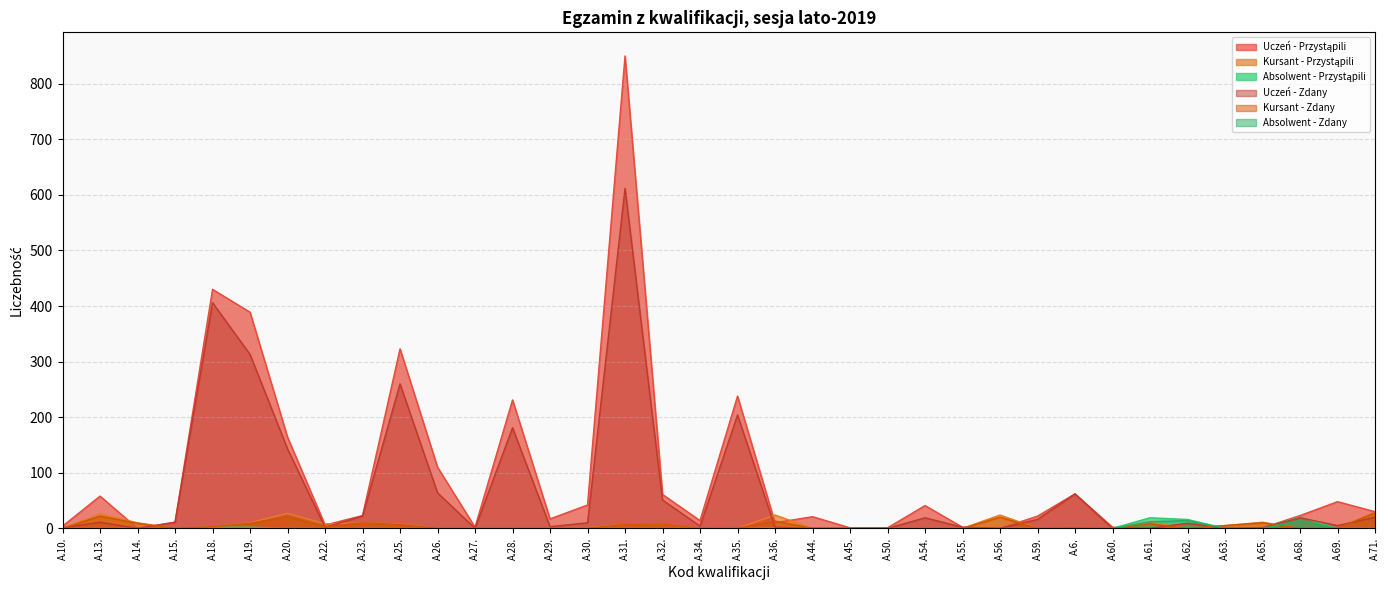

What is the value of the Absolwent - Zdany point at the 31st from the left?

14